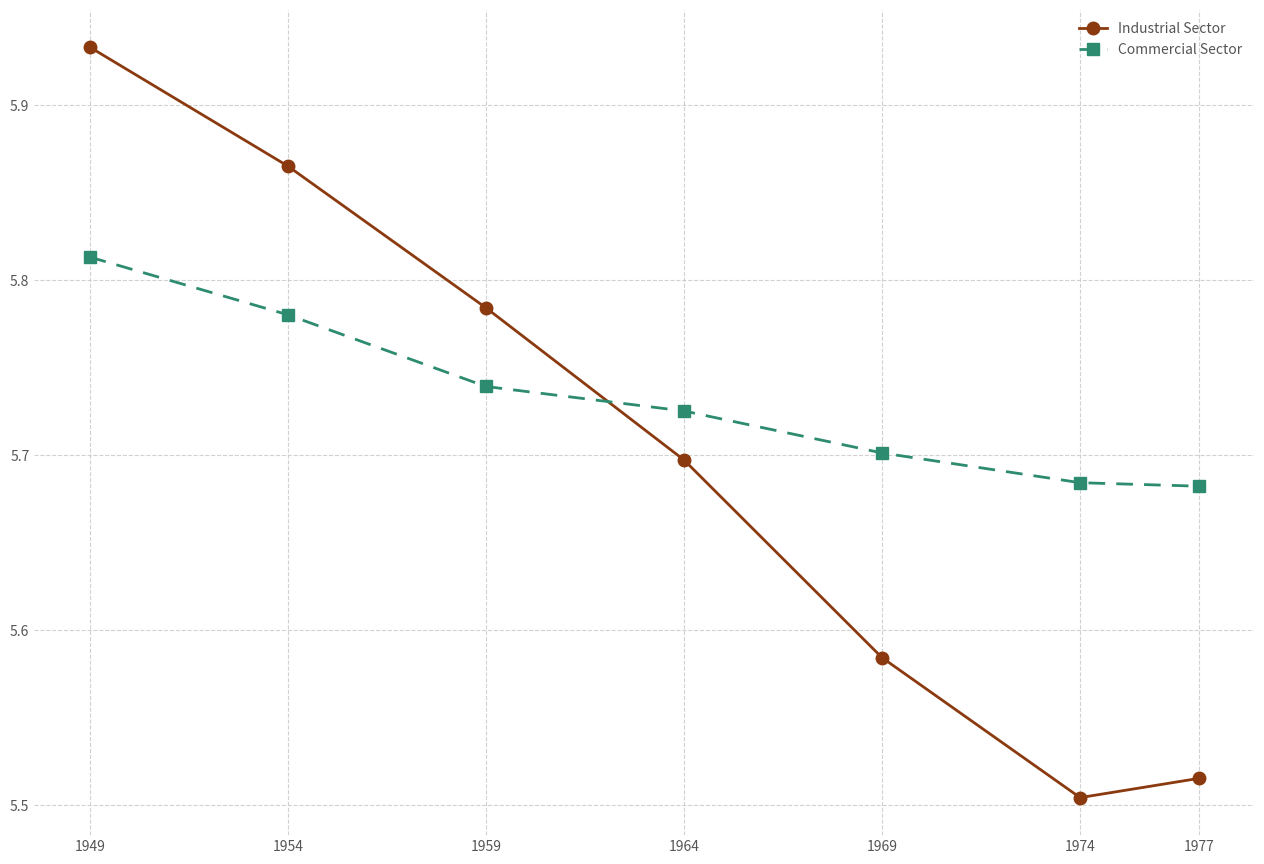

Between which two adjacent categories do Industrial Sector and Commercial Sector first intersect?

1959 and 1964